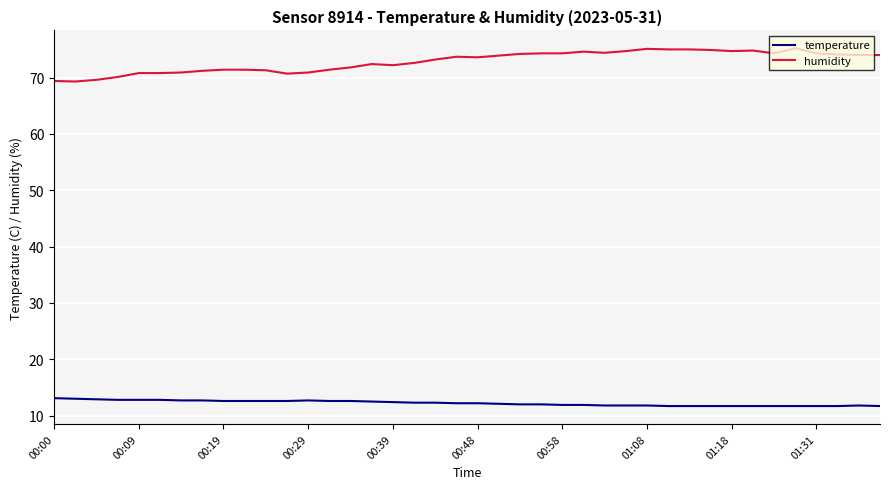

How many lines are shown in the chart?

2